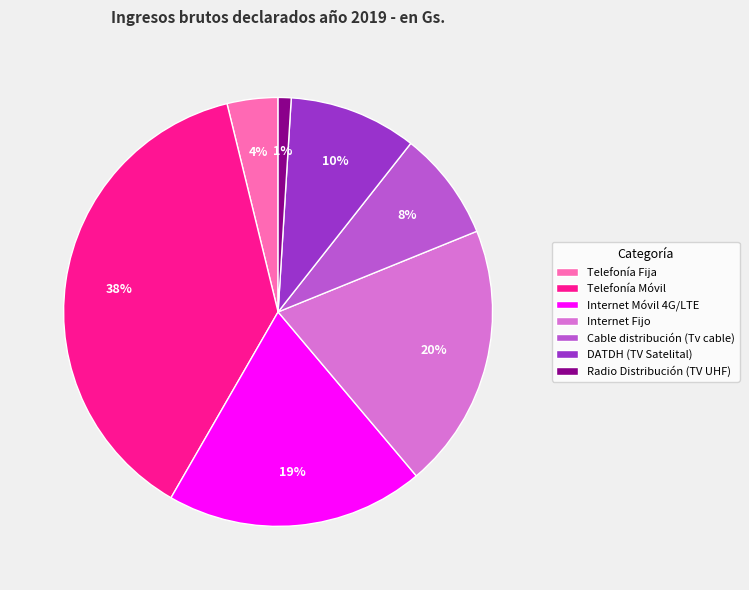

Does DATDH (TV Satelital) account for over 50% of the chart?

No